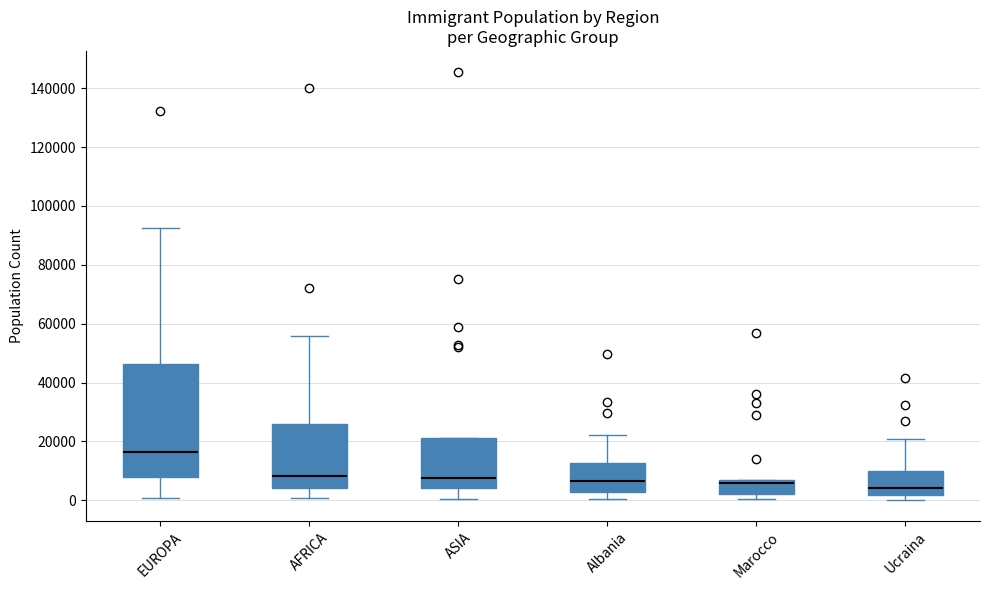

Where is the upper edge of the box for Marocco on the y-axis? The values are not printed on the chart, so give them approximately, as read against the axis.

6000